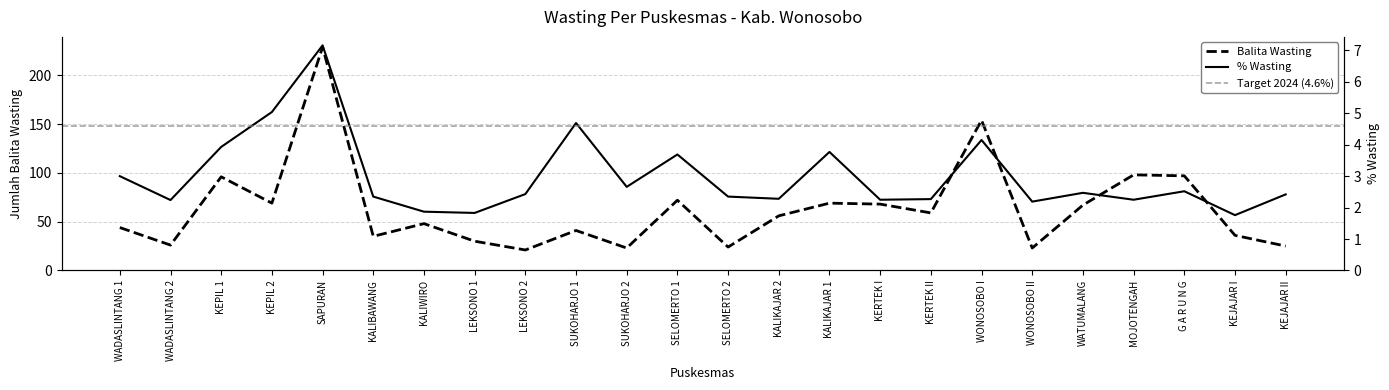

How many lines are shown in the chart?

2